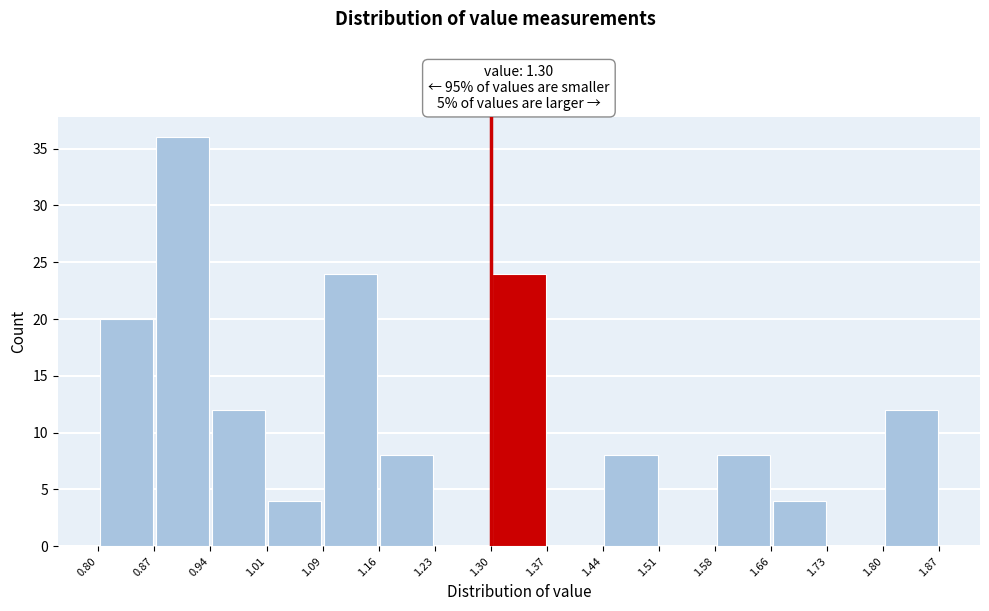

Reading left to right, transcribe this chart: for each bar, give the range it covers on the x-axis and its height. The values are not printed on the chart, so give them approximately, as read against the axis.

0.80 to 0.87: 20
0.87 to 0.94: 36
0.94 to 1.01: 12
1.01 to 1.09: 4
1.09 to 1.16: 24
1.16 to 1.23: 8
1.23 to 1.30: 0
1.30 to 1.37: 24
1.37 to 1.44: 0
1.44 to 1.51: 8
1.51 to 1.58: 0
1.58 to 1.66: 8
1.66 to 1.73: 4
1.73 to 1.80: 0
1.80 to 1.87: 12